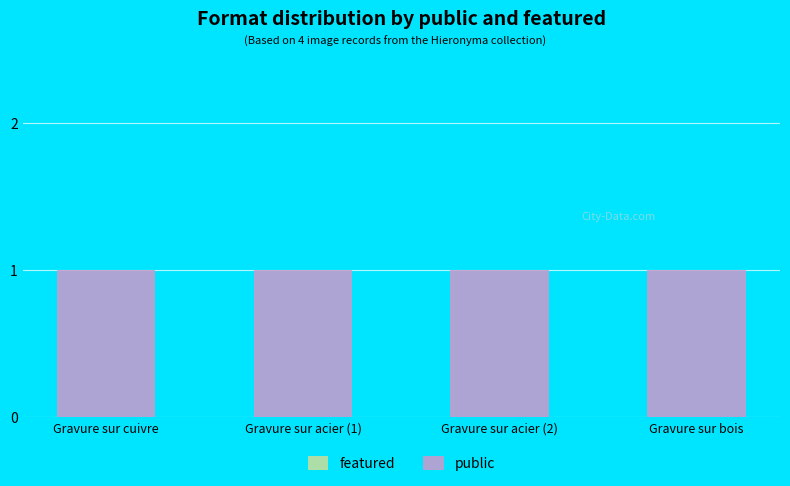

What is the difference between the highest and lowest values at Gravure sur acier (1)?

1